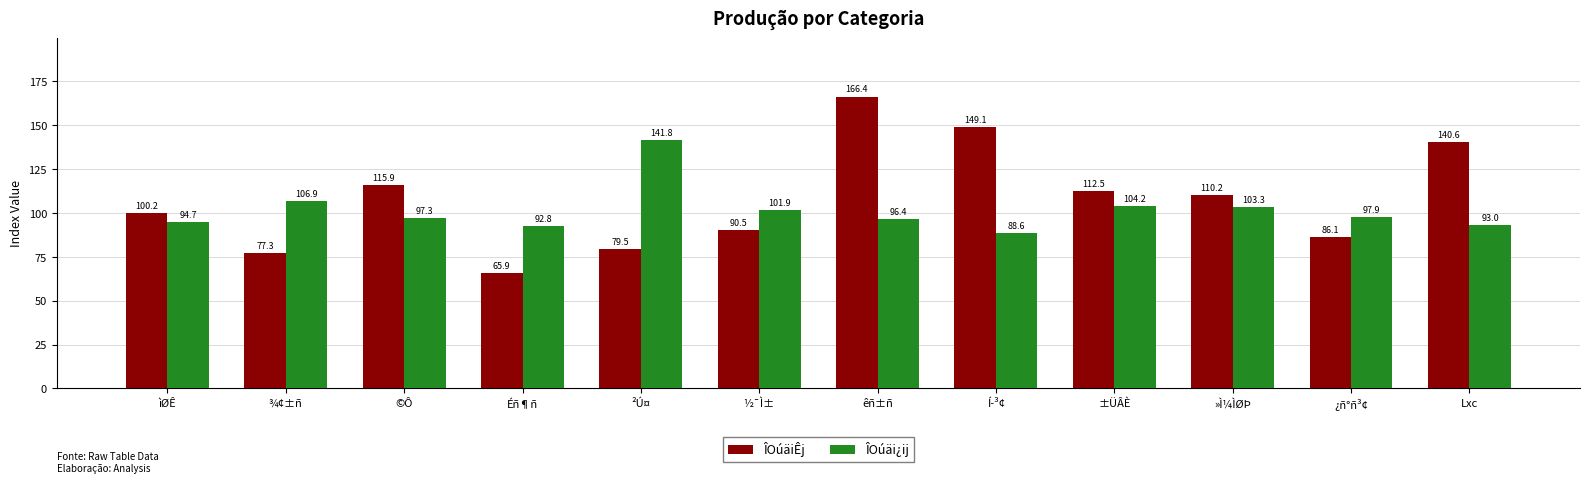

At which label is ÎOúäi¿ij closest to 115?

¾¢±ñ